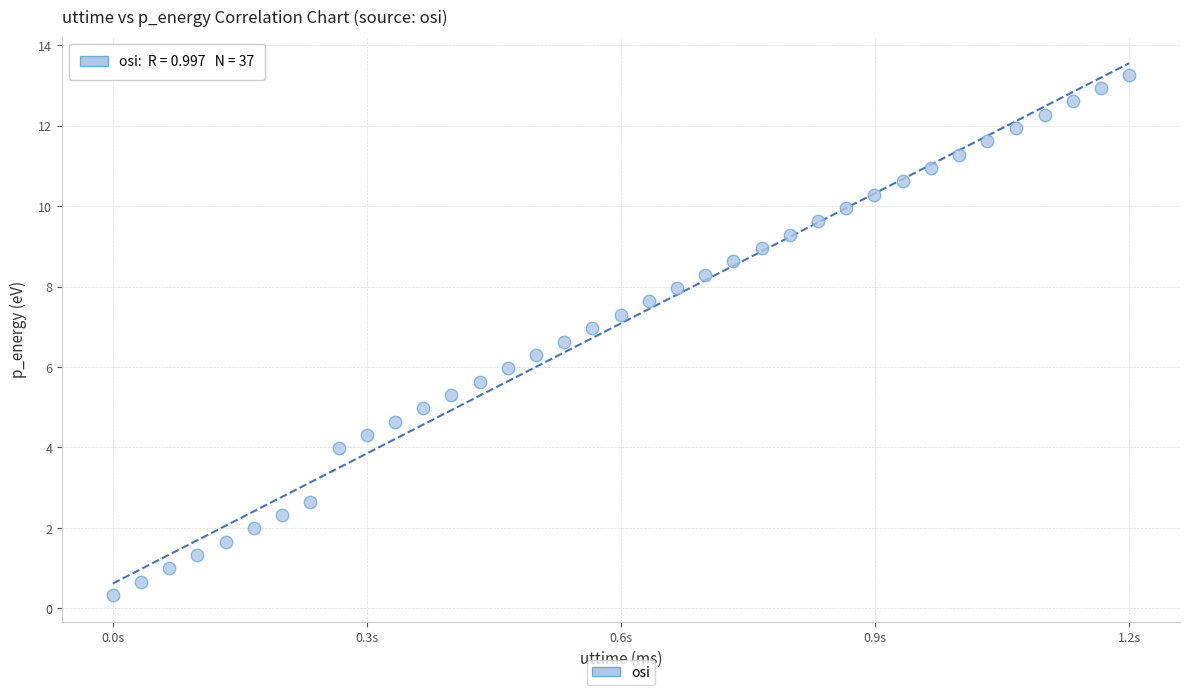

What is the range of X values (max minus min)?

1225.0